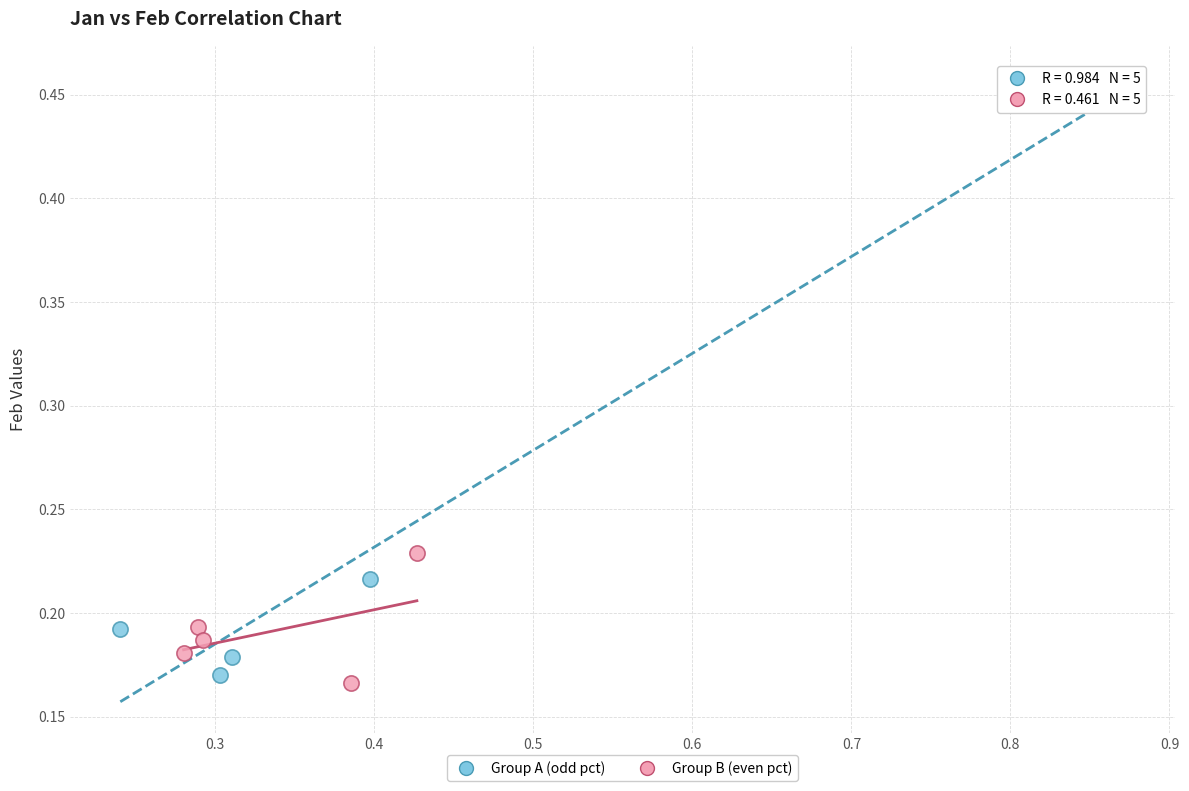

Which series reaches the maximum Y coordinate?

Group A (odd pct)